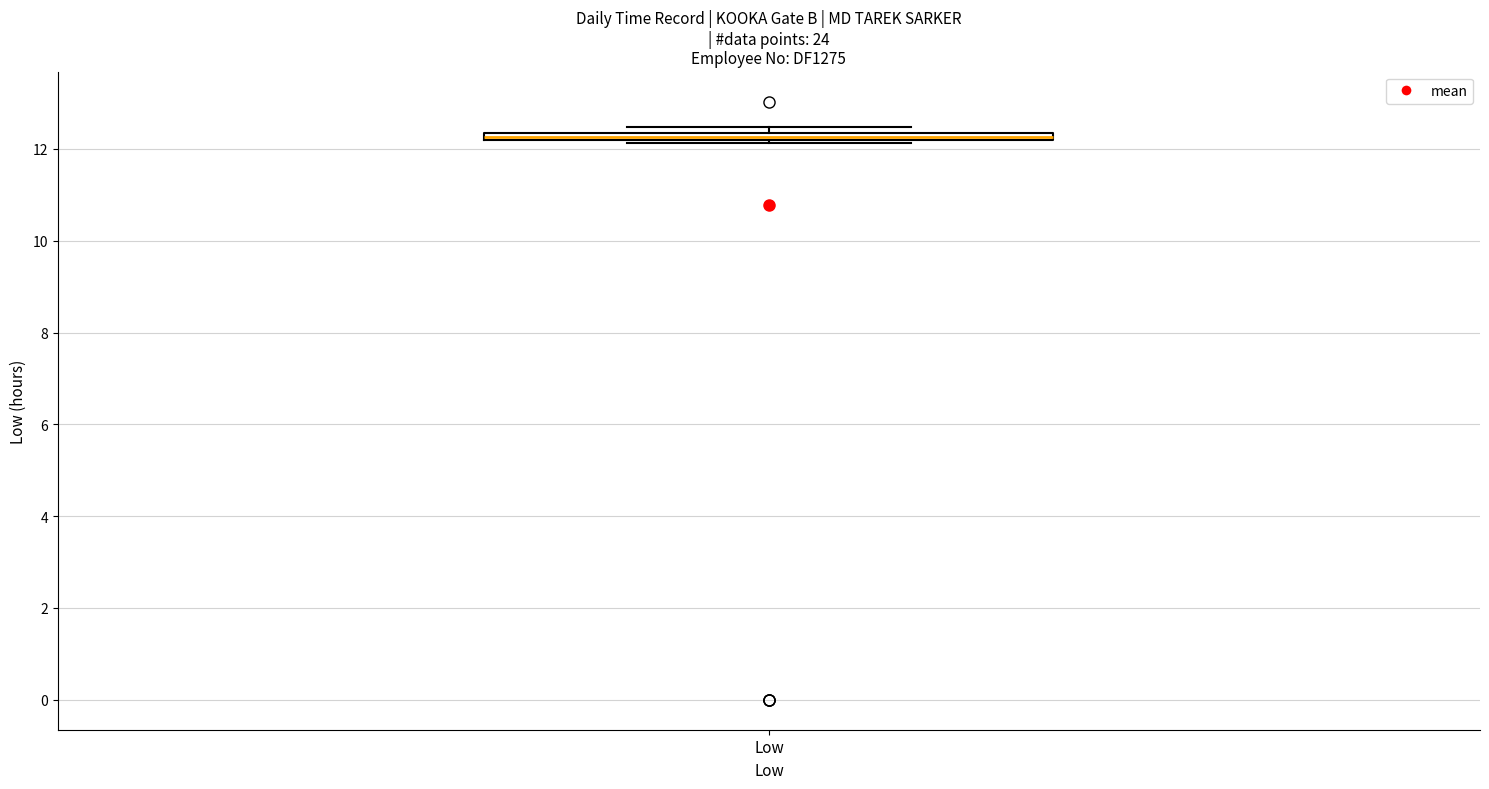

Where is the upper edge of the box for Low on the y-axis? The values are not printed on the chart, so give them approximately, as read against the axis.

12.4